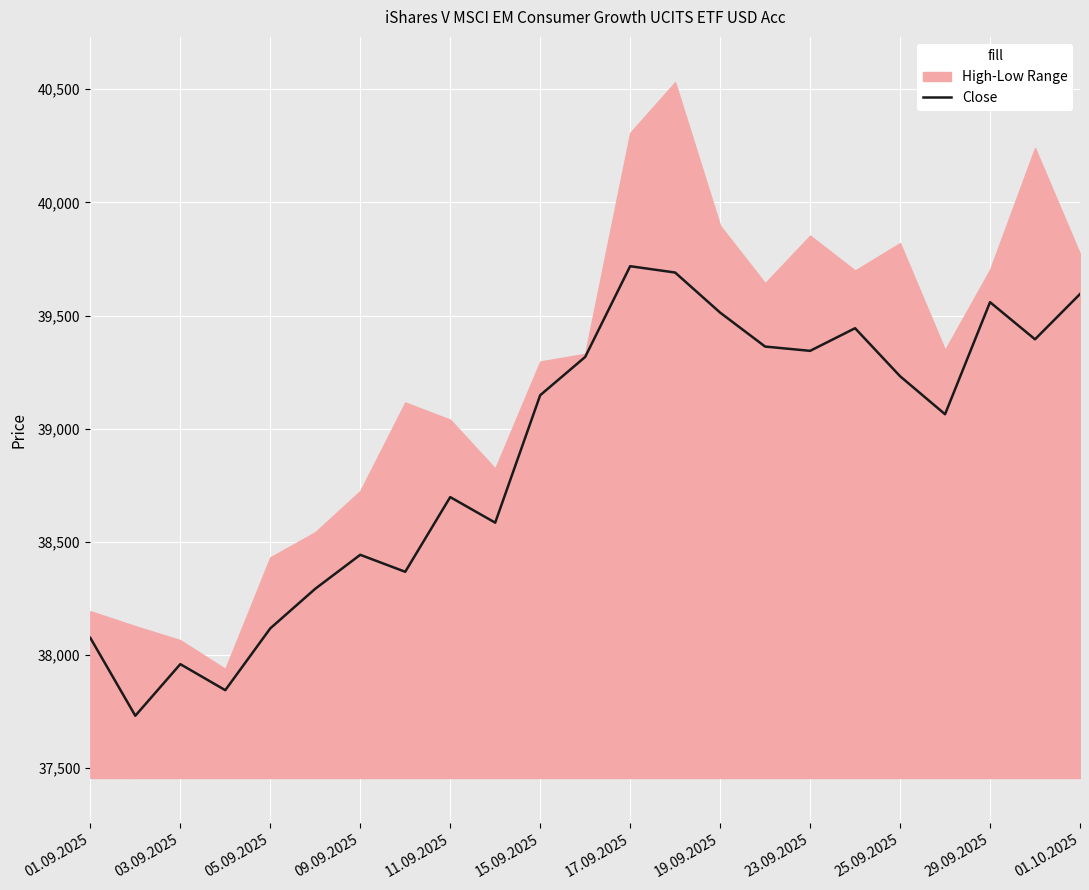

How many points are lower than both their immediate neighbors (excluding endpoints)?

7